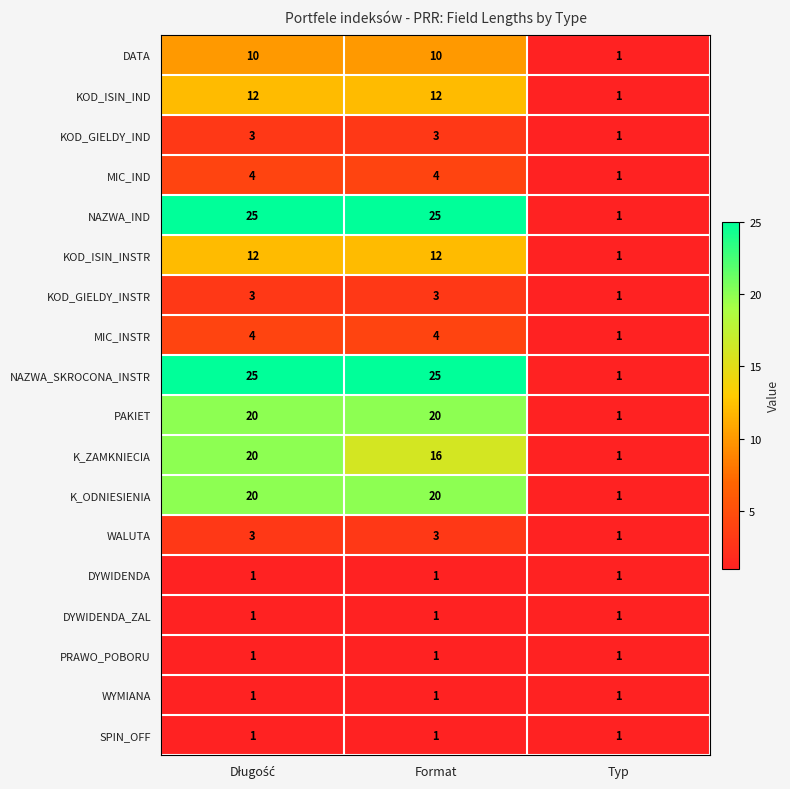

What is the total value across all series at Format?

162